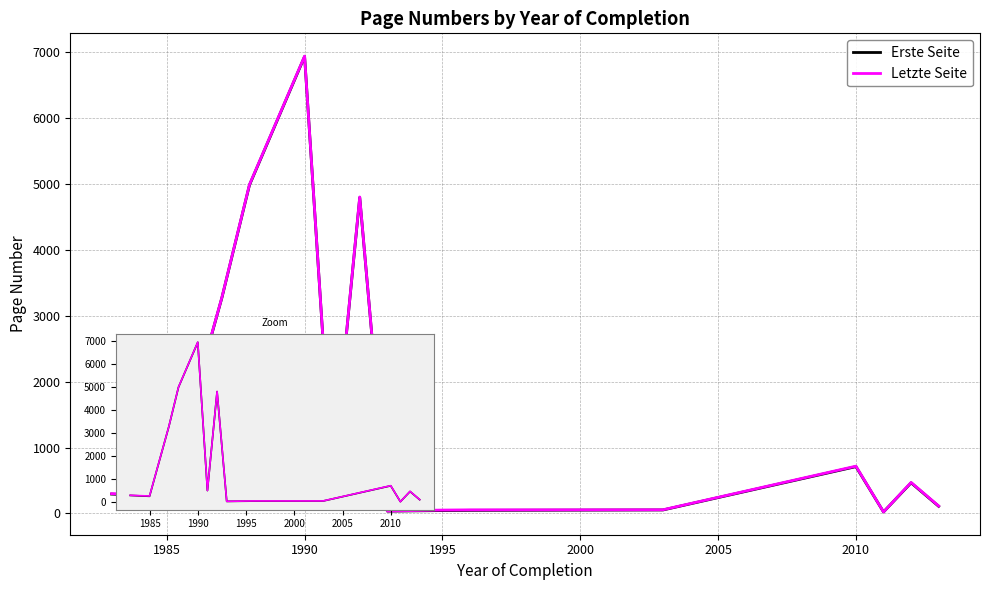

True or false: Erste Seite and Letzte Seite cross at least once.

False